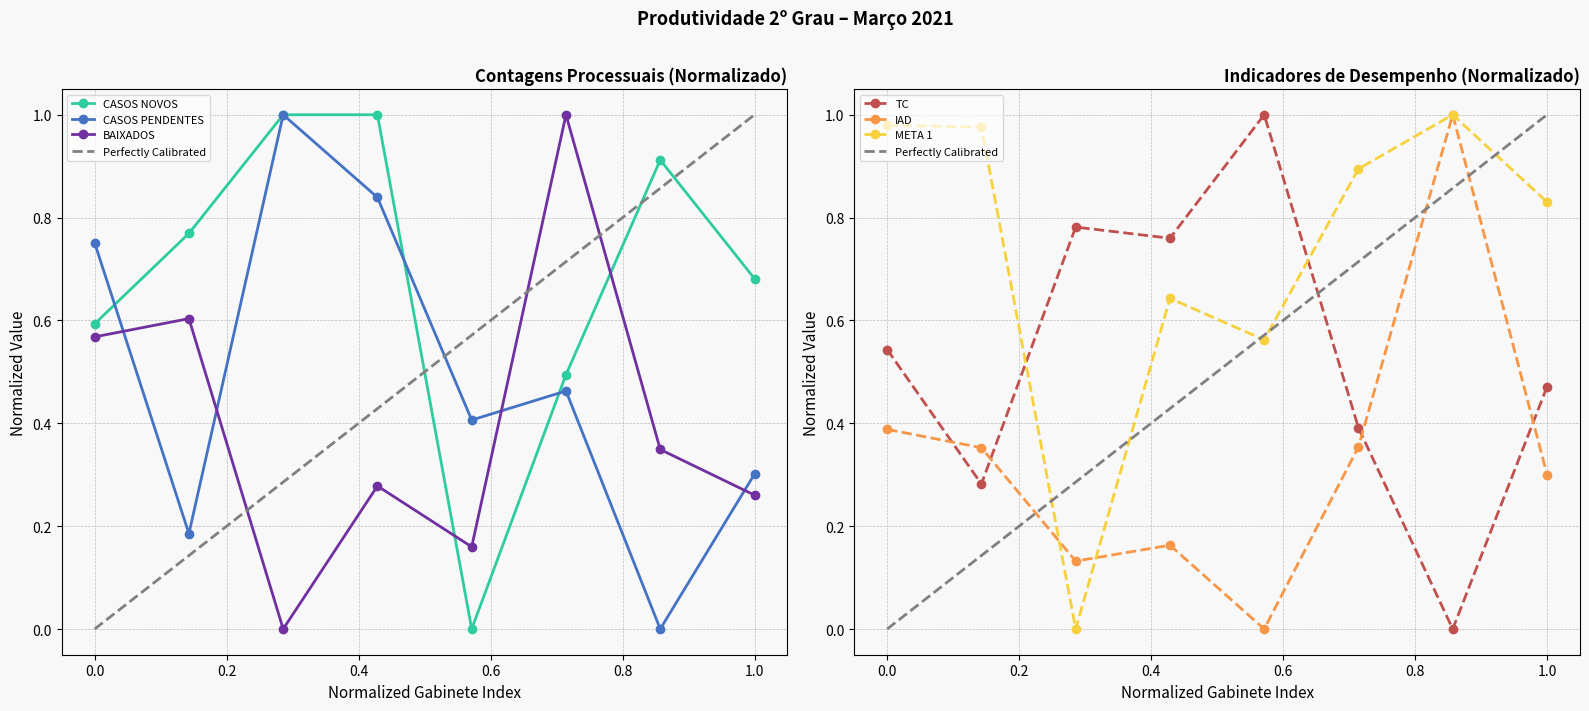

How many distinct data groups are displayed?

6